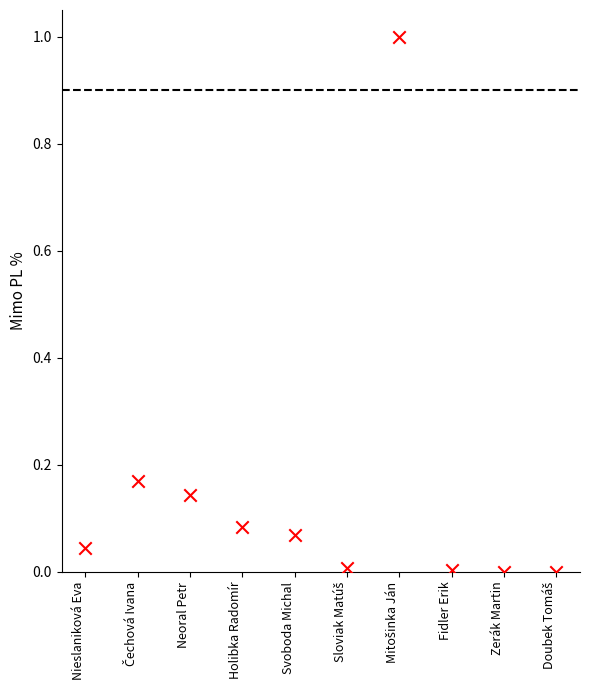

What is the range of Y values (max minus min)?

1.0